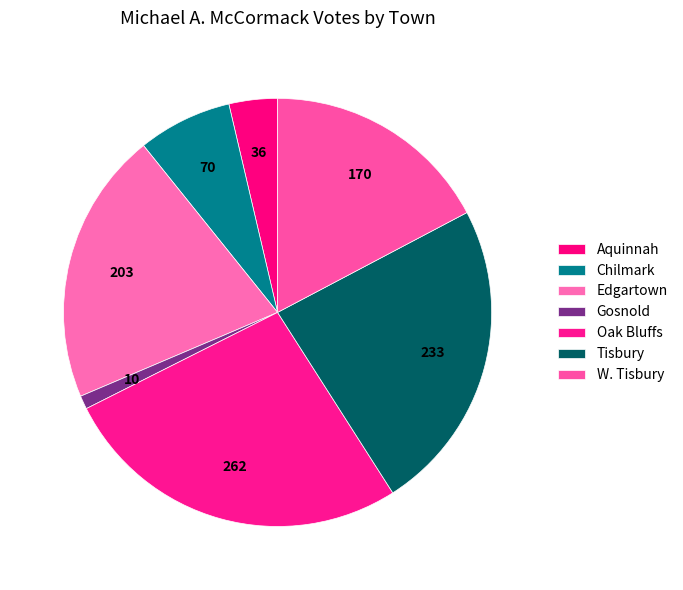

Is there any slice that represents more than half of the pie?

No